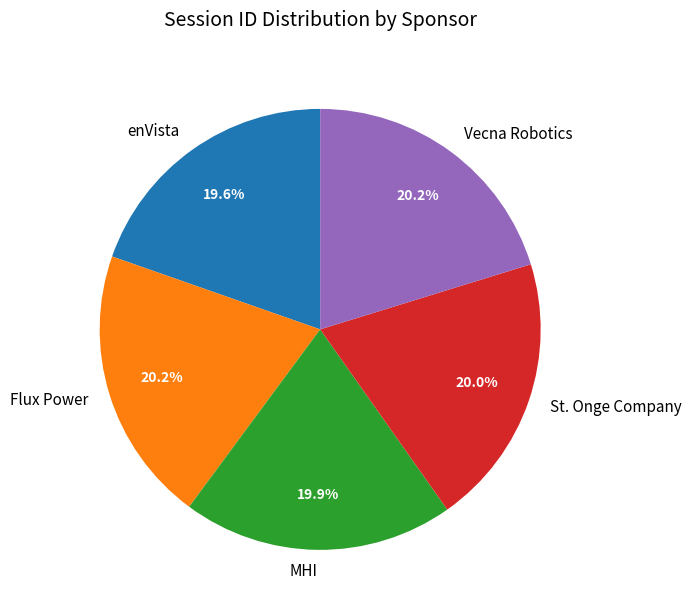

Approximately how many times larger is the value at St. Onge Company compared to Flux Power?

1.0